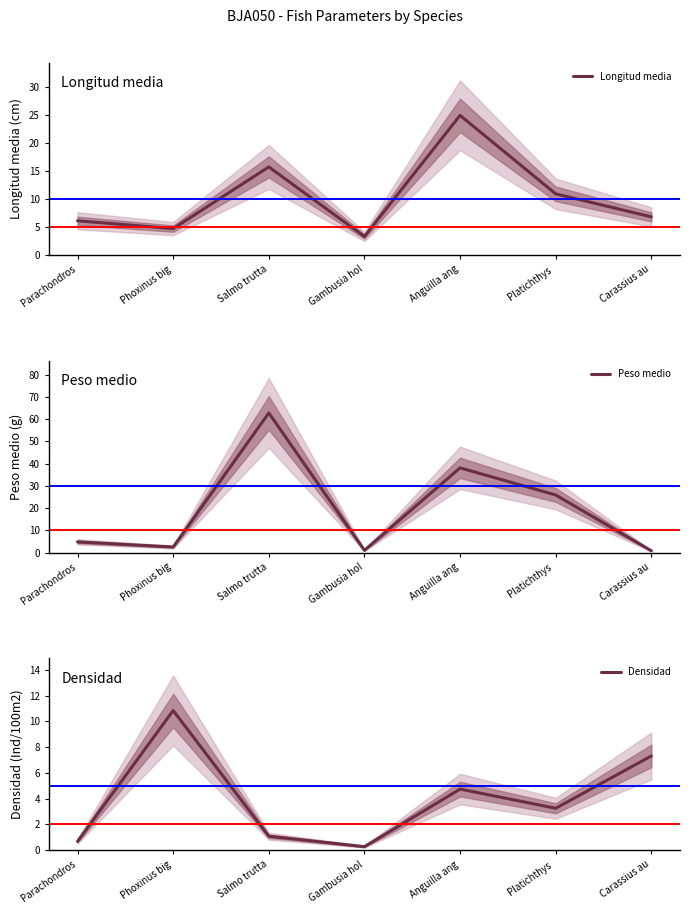

At which category does the chart reach its peak across all series?

Salmo trutta